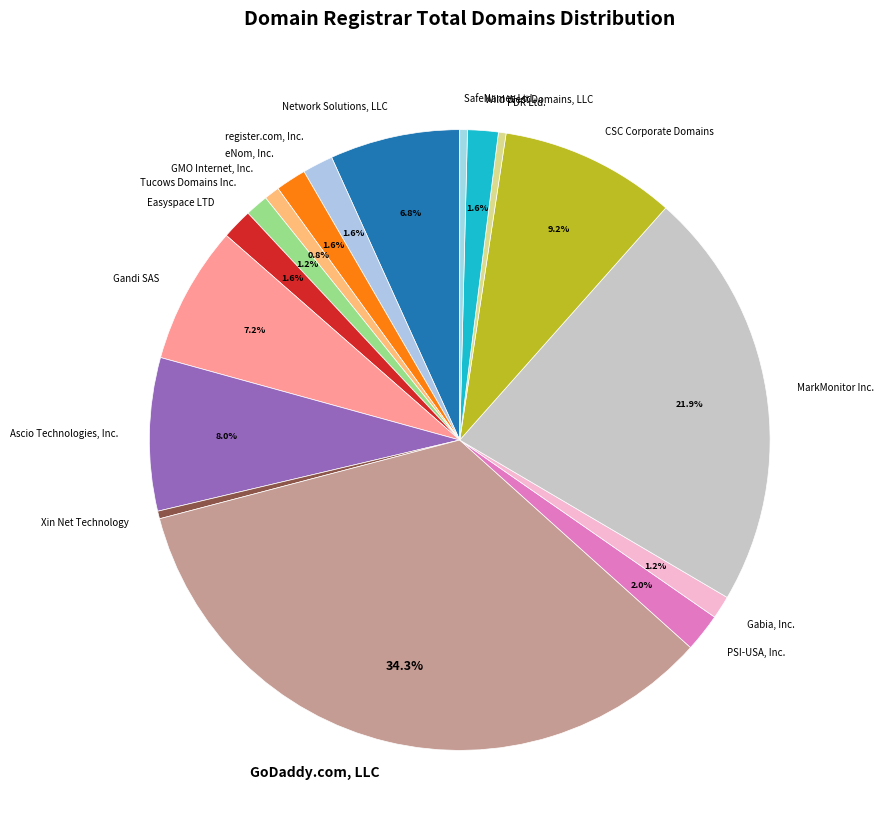

Does Wild West Domains, LLC represent more than half of the total?

No